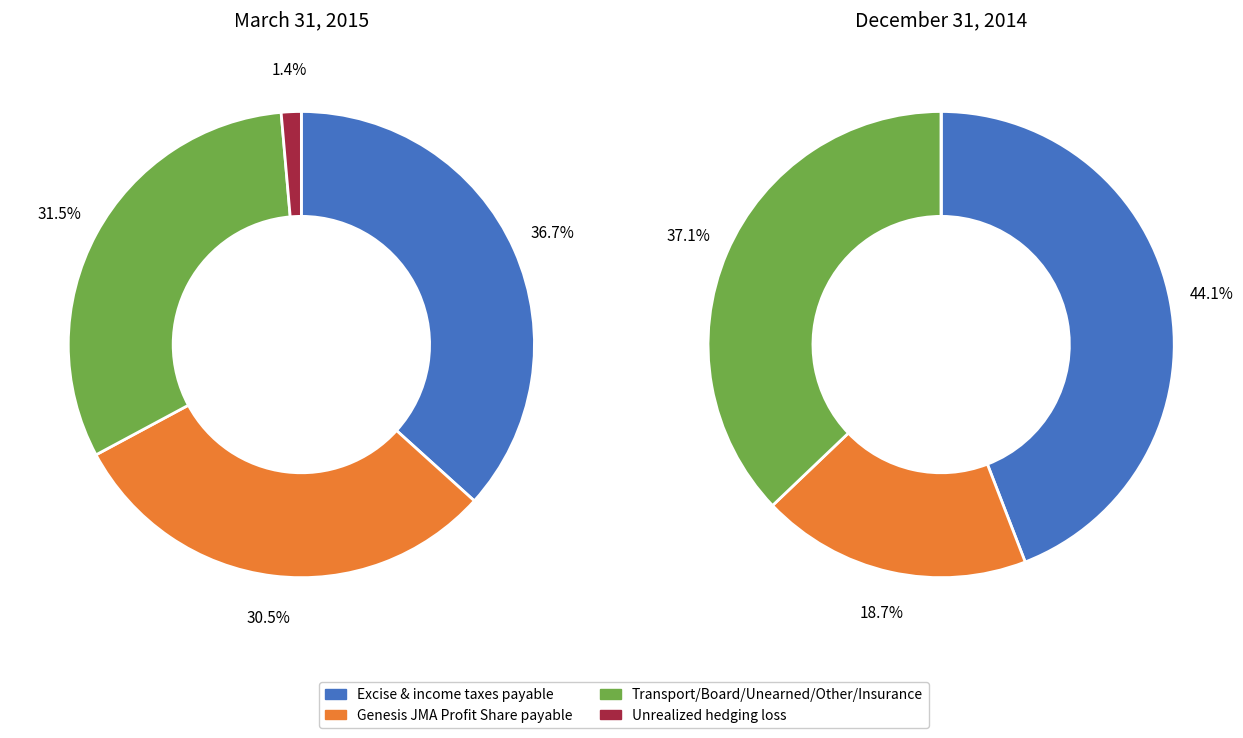

Is there any slice that represents more than half of the pie?

No